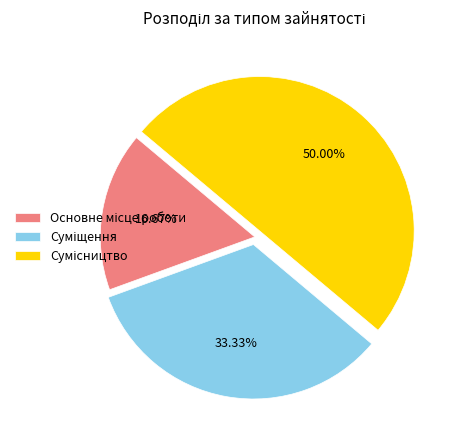

To the nearest percent, what percentage of the pie is Основне місце роботи?

17%